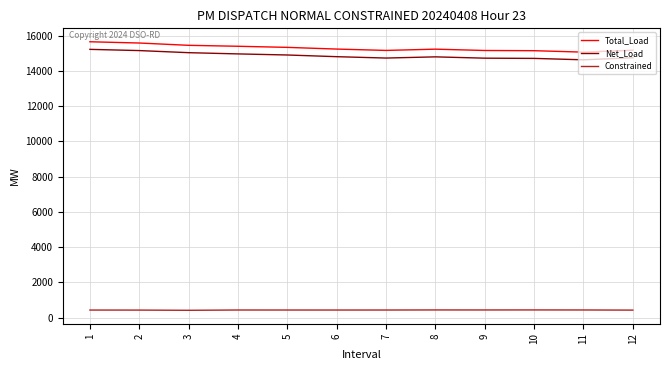

The value of Total_Load at 3 is 15452.6. True or false?

True